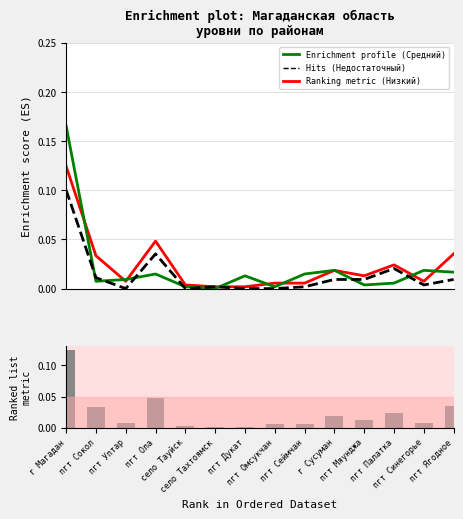

Reading right to left, what are all the values shown in this chart?

Низкий: пгт Ягодное=0.0	пгт Синегорье=0.0	пгт Палатка=0.0	пгт Мяунджа=0.0	г Сусуман=0.0	пгт Сеймчан=0.0	пгт Омсукчан=0.0	пгт Дукат=0.0	село Тахтоямск=0.0	село Тауйск=0.0	пгт Ола=0.0	пгт Уптар=0.0	пгт Сокол=0.0	г Магадан=0.1
Средний: пгт Ягодное=0.0	пгт Синегорье=0.0	пгт Палатка=0.0	пгт Мяунджа=0.0	г Сусуман=0.0	пгт Сеймчан=0.0	пгт Омсукчан=0.0	пгт Дукат=0.0	село Тахтоямск=0.0	село Тауйск=0.0	пгт Ола=0.0	пгт Уптар=0.0	пгт Сокол=0.0	г Магадан=0.2
Недостаточный: пгт Ягодное=0.0	пгт Синегорье=0.0	пгт Палатка=0.0	пгт Мяунджа=0.0	г Сусуман=0.0	пгт Сеймчан=0.0	пгт Омсукчан=0.0	пгт Дукат=0.0	село Тахтоямск=0.0	село Тауйск=0.0	пгт Ола=0.0	пгт Уптар=0.0	пгт Сокол=0.0	г Магадан=0.1
Низкий (гист.): пгт Ягодное=0.0	пгт Синегорье=0.0	пгт Палатка=0.0	пгт Мяунджа=0.0	г Сусуман=0.0	пгт Сеймчан=0.0	пгт Омсукчан=0.0	пгт Дукат=0.0	село Тахтоямск=0.0	село Тауйск=0.0	пгт Ола=0.0	пгт Уптар=0.0	пгт Сокол=0.0	г Магадан=0.1